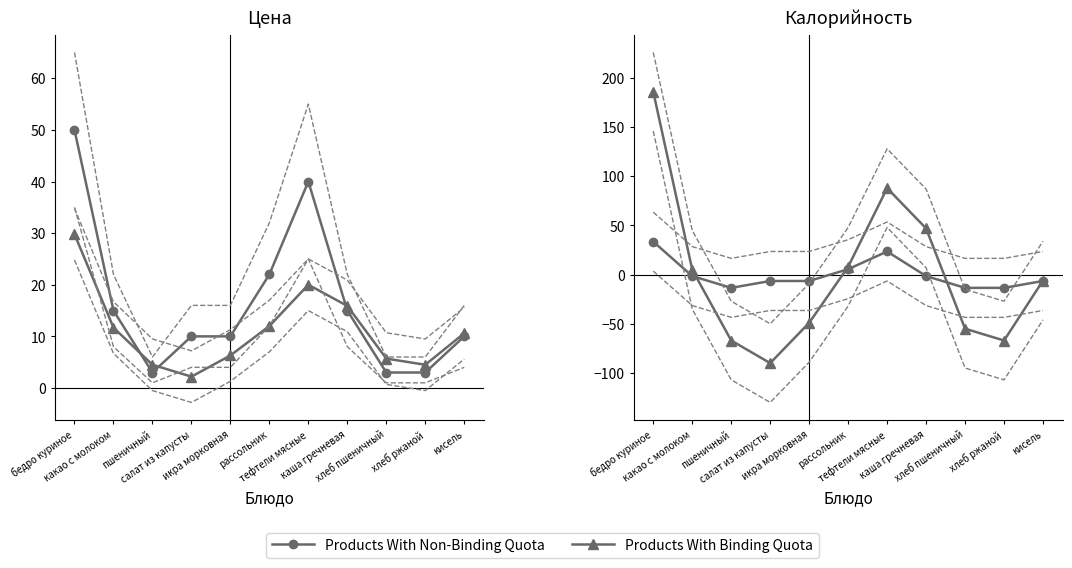

How many categories are shown in the chart?

11